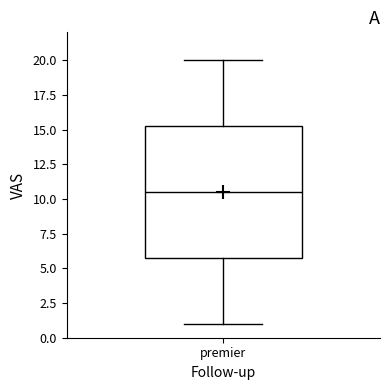

Read this box plot against the y-axis: the position of the median line, the range covered by the box, and the ends of both whiskers. The values are not printed on the chart, so give them approximately, as read against the axis.

median 10.5, box 6.0 to 15.5, whiskers 1.0 to 20.0